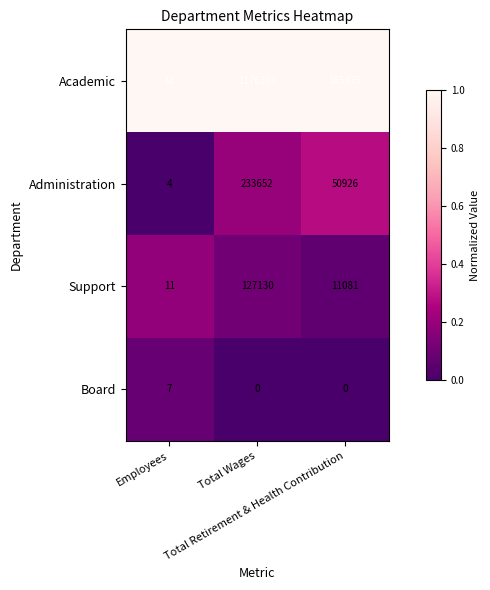

Which series has the largest total across all categories?

Academic